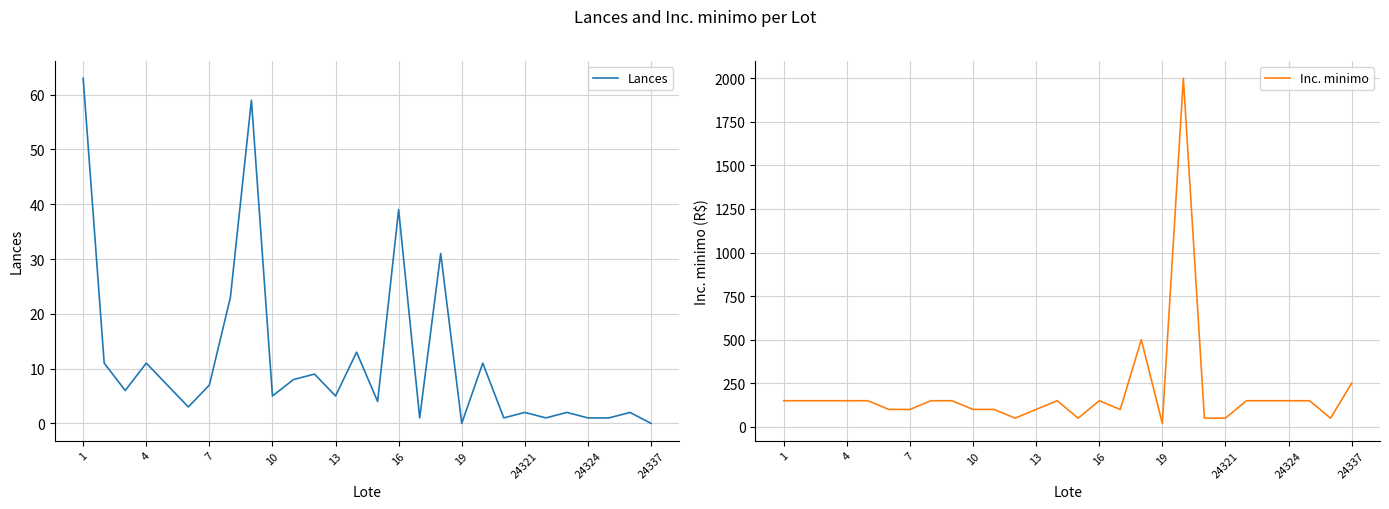

The Lances series shows 39 at 16. True or false?

True